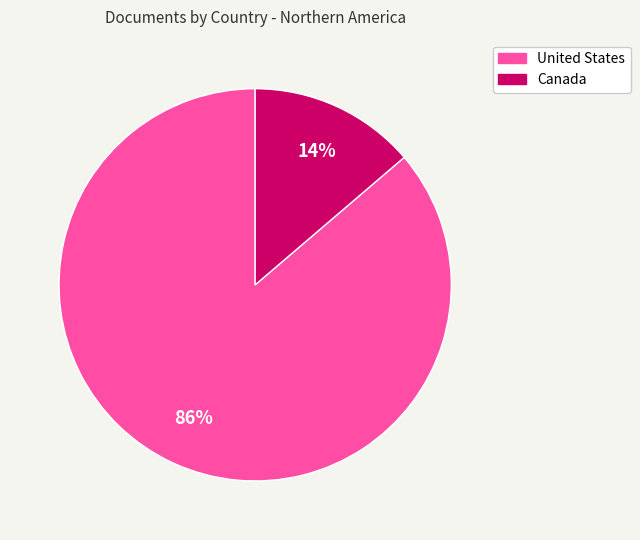

To the nearest percent, what portion does United States represent?

86%